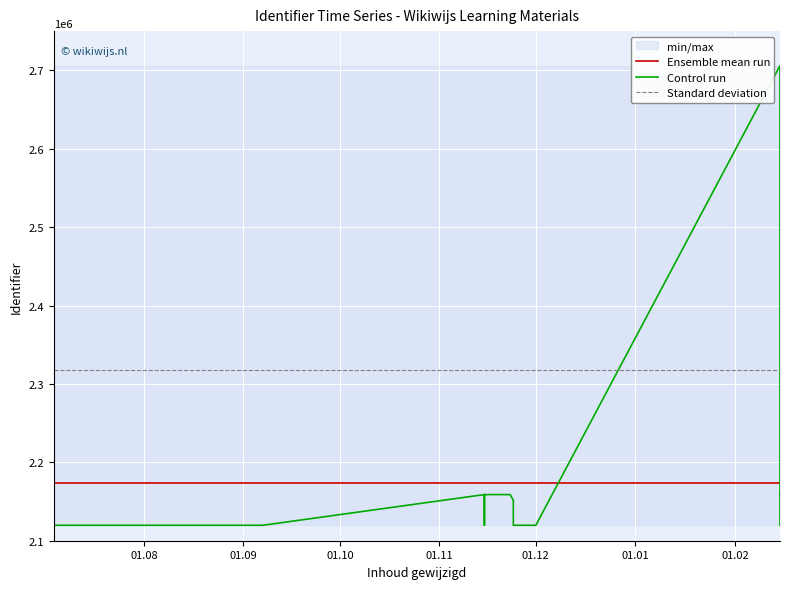

List the series in order of their peak value, lowest first.

Ensemble mean run, Standard deviation, Control run